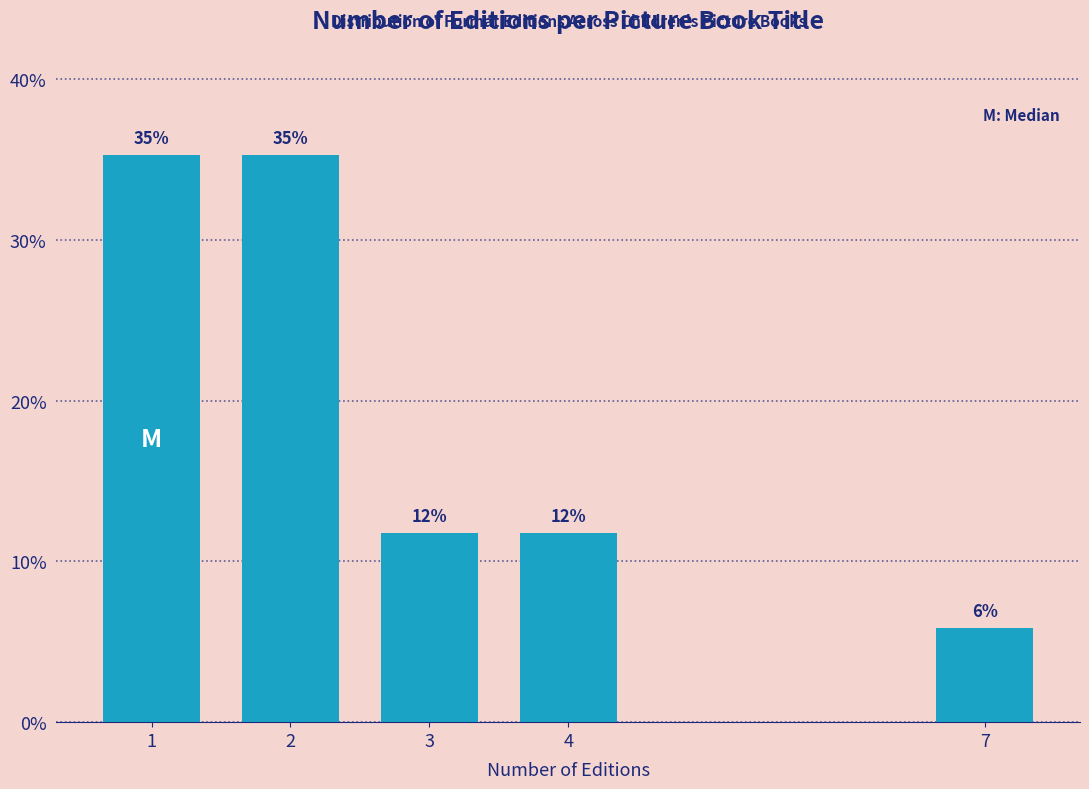

Are the bars horizontal?

No